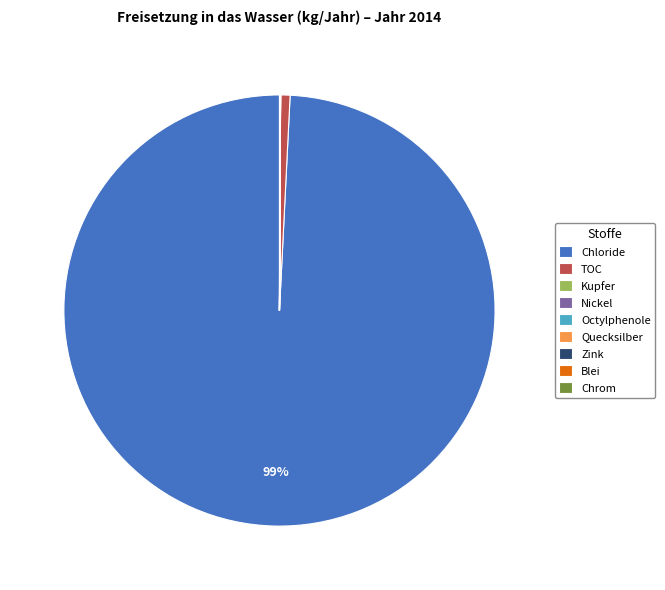

The TOC slice represents 11% of the pie. True or false?

False